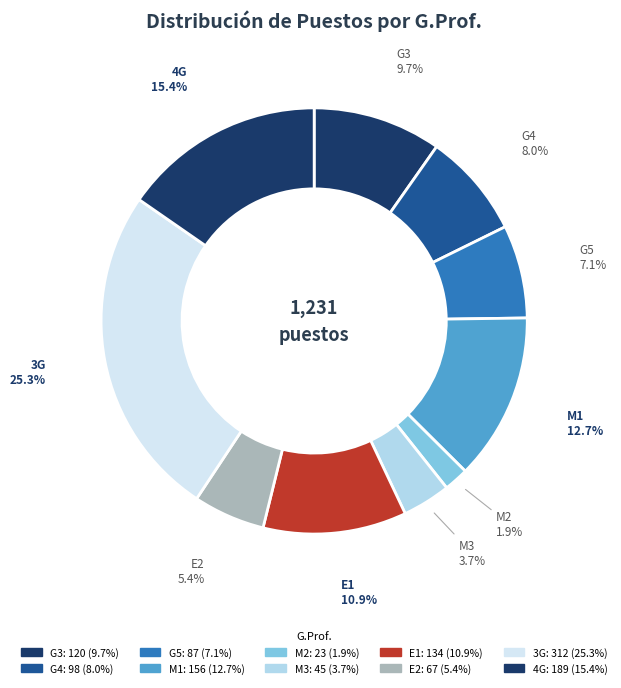

Do M3 and 3G together represent more than half of the pie?

No